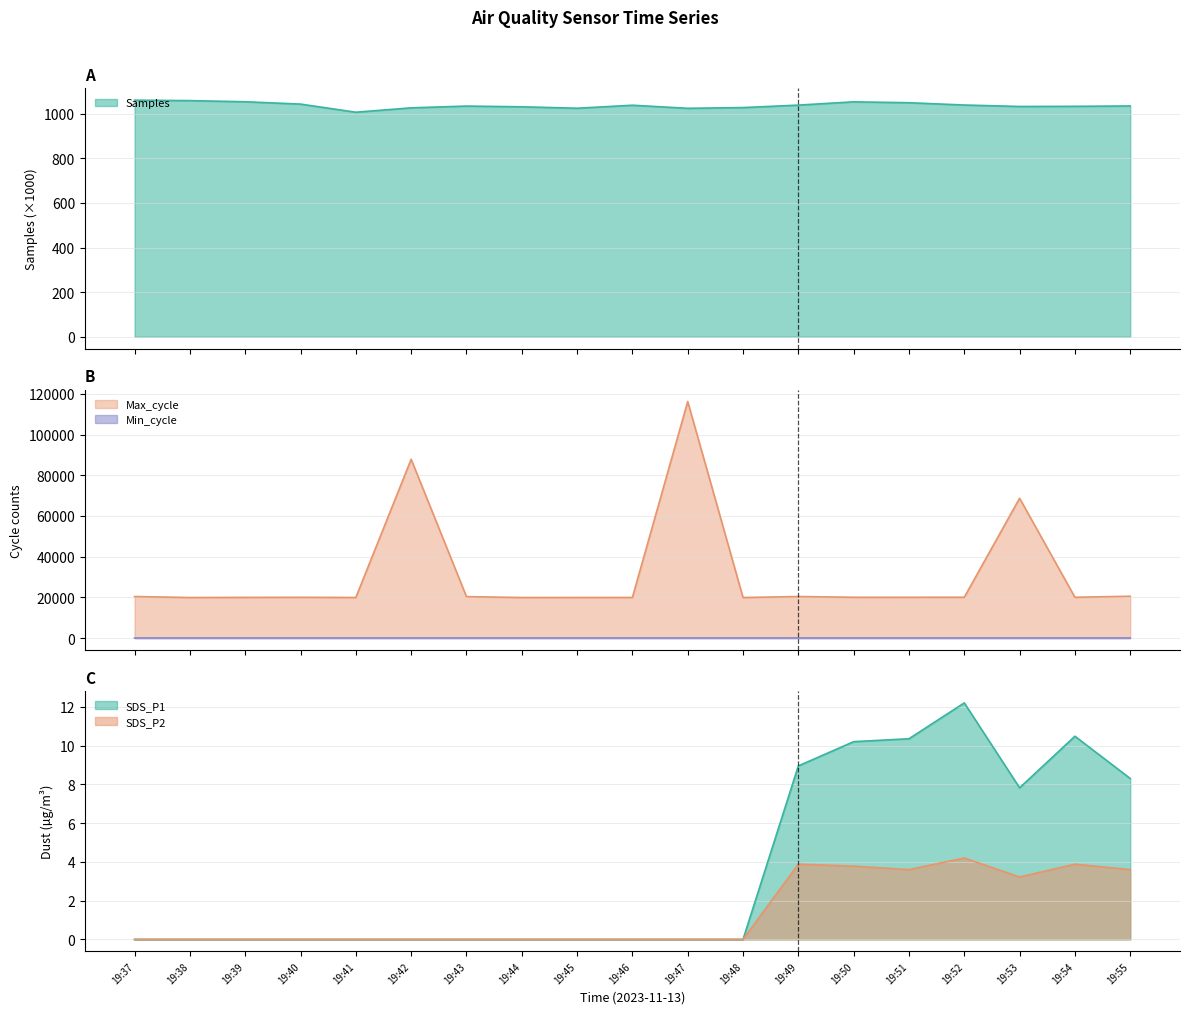

True or false: Samples and SDS_P2 cross at least once.

False